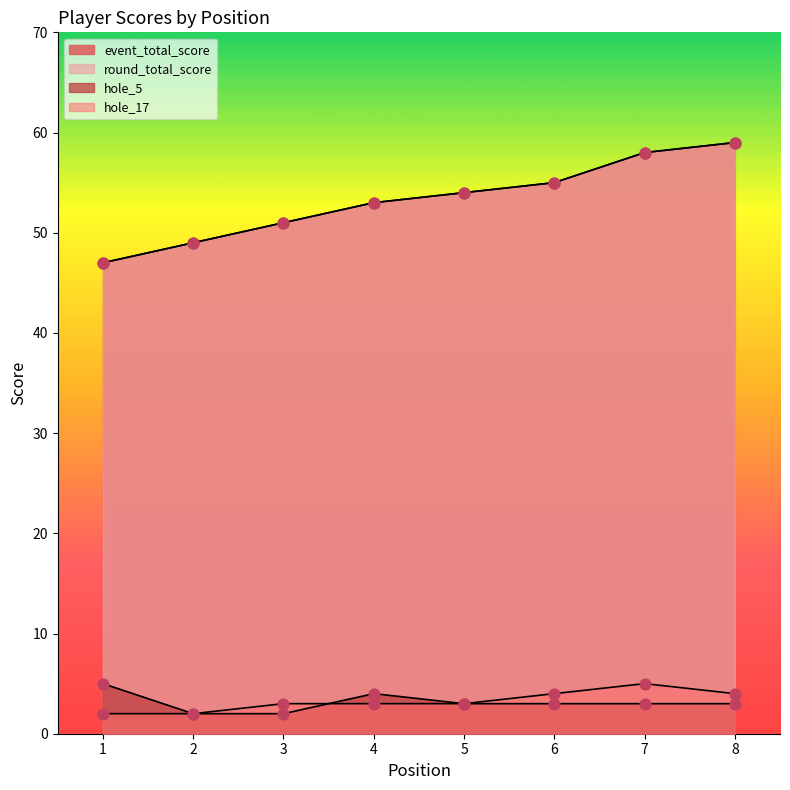

Which series reaches the minimum Y coordinate?

hole_5